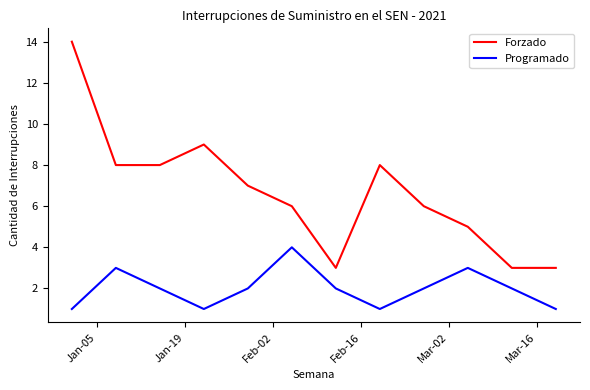

In Forzado, how many points are higher than both neighbors (excluding endpoints)?

2